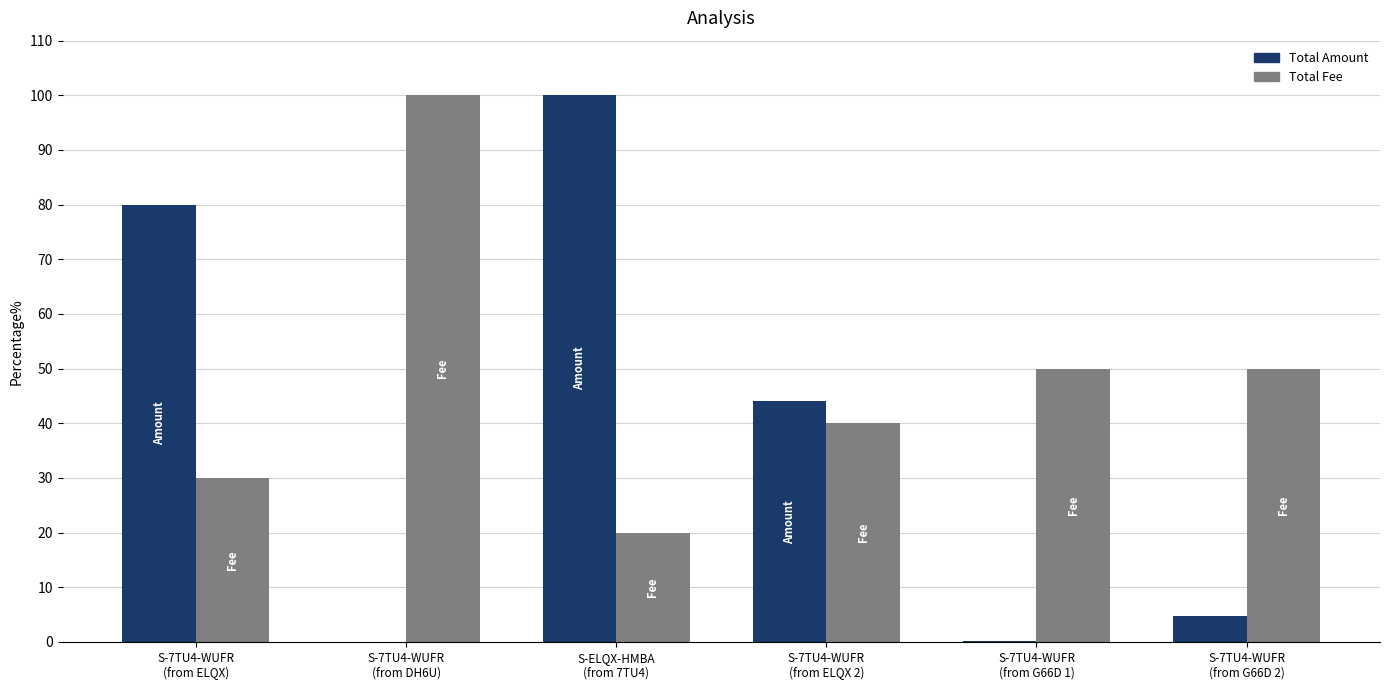

What is the average value of the Total Amount series?

38.2